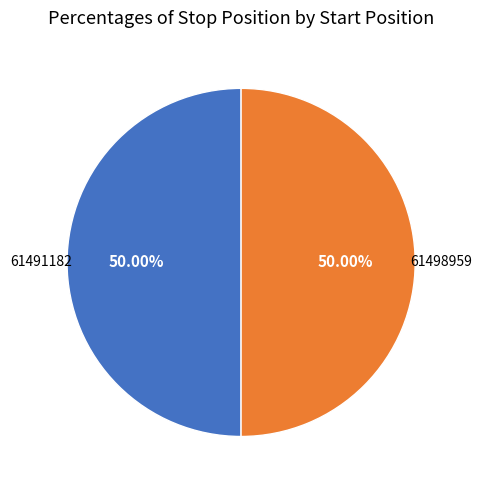

How many slices are in this pie chart?

2